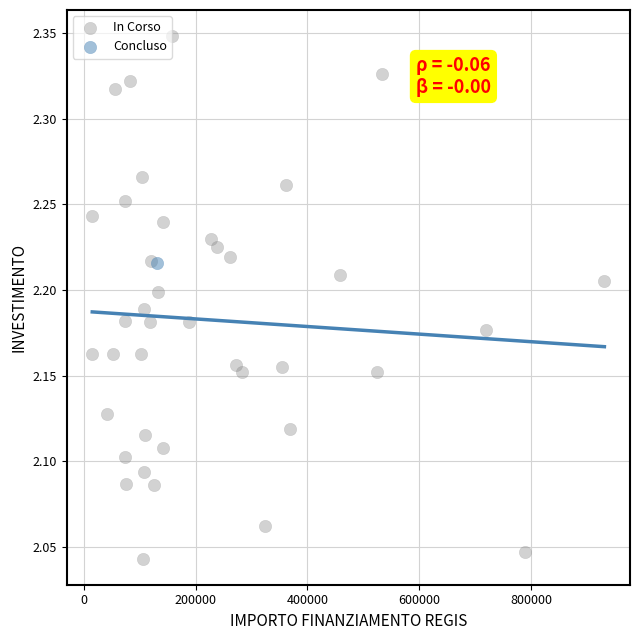

What are all the series names shown in the legend?

In Corso, Concluso